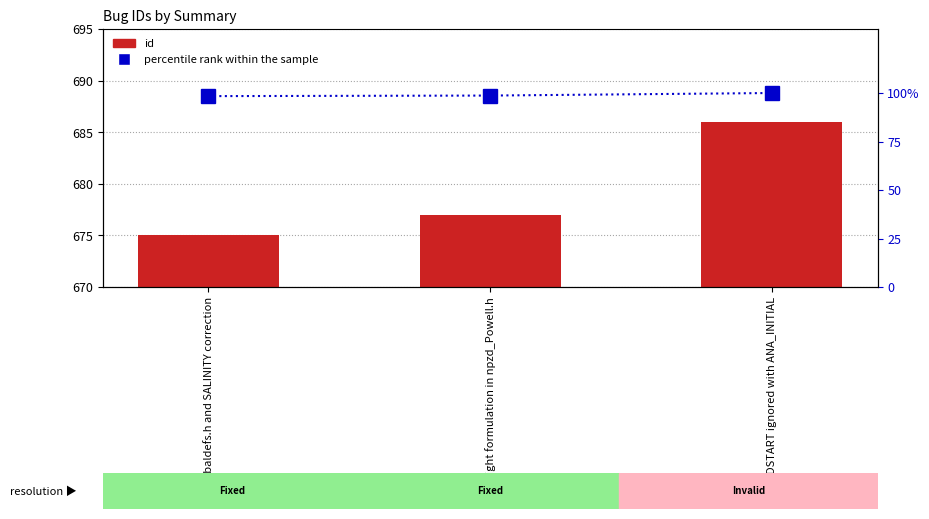

The value of percentile rank within the sample at globaldefs.h and SALINITY correction is 98.4. True or false?

True